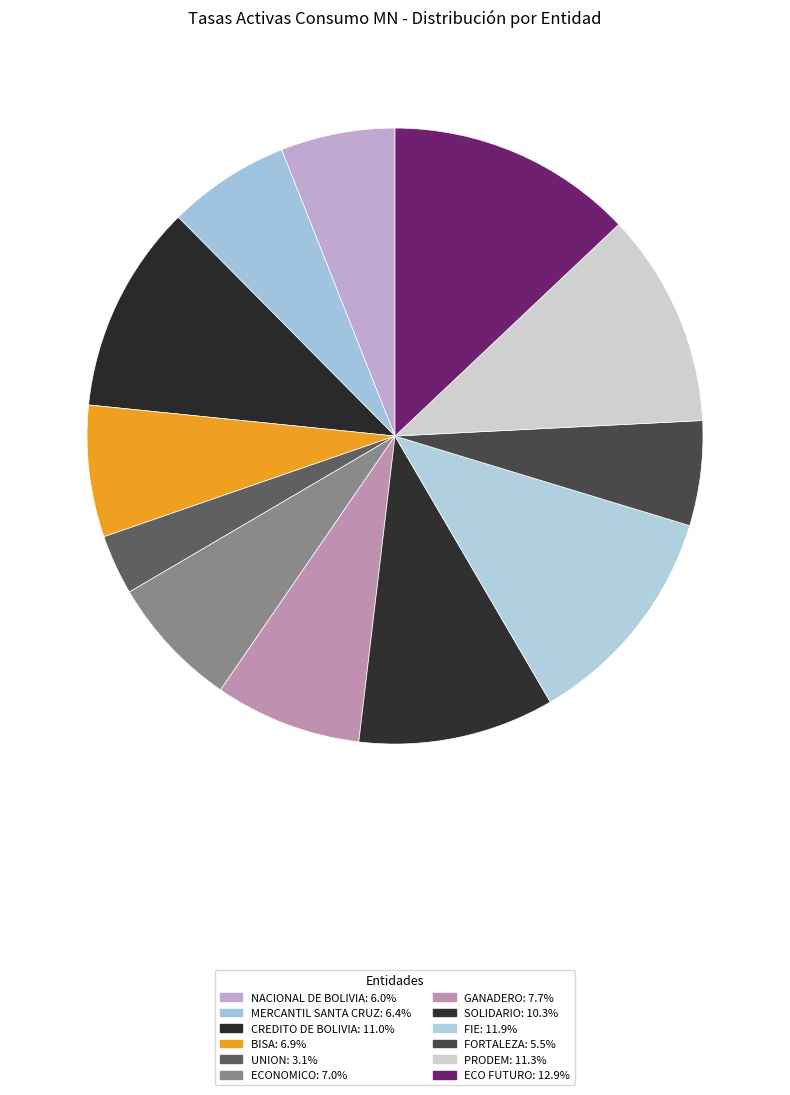

Count the number of slices in the pie.

12